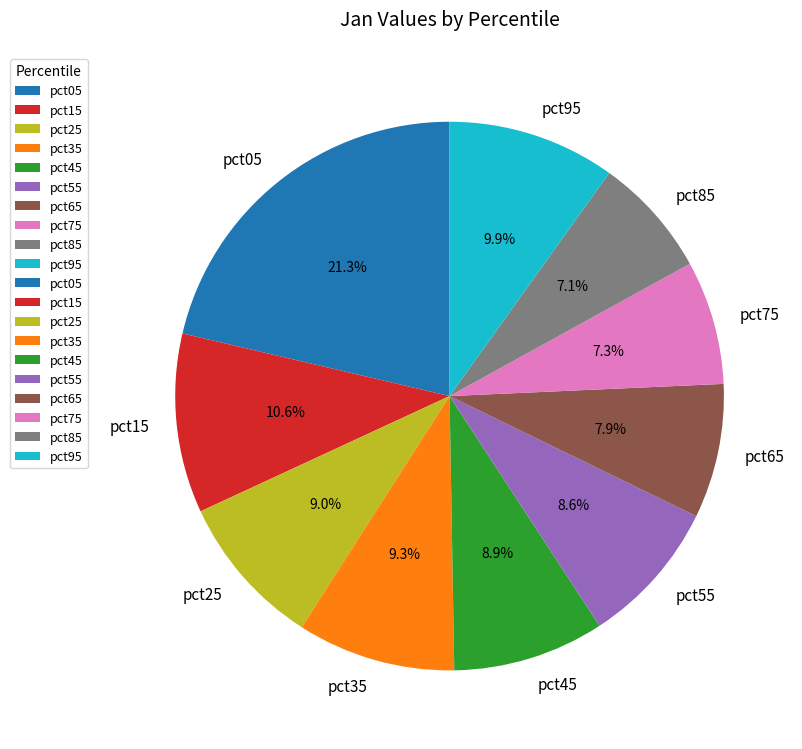

How many slices are in this pie chart?

10